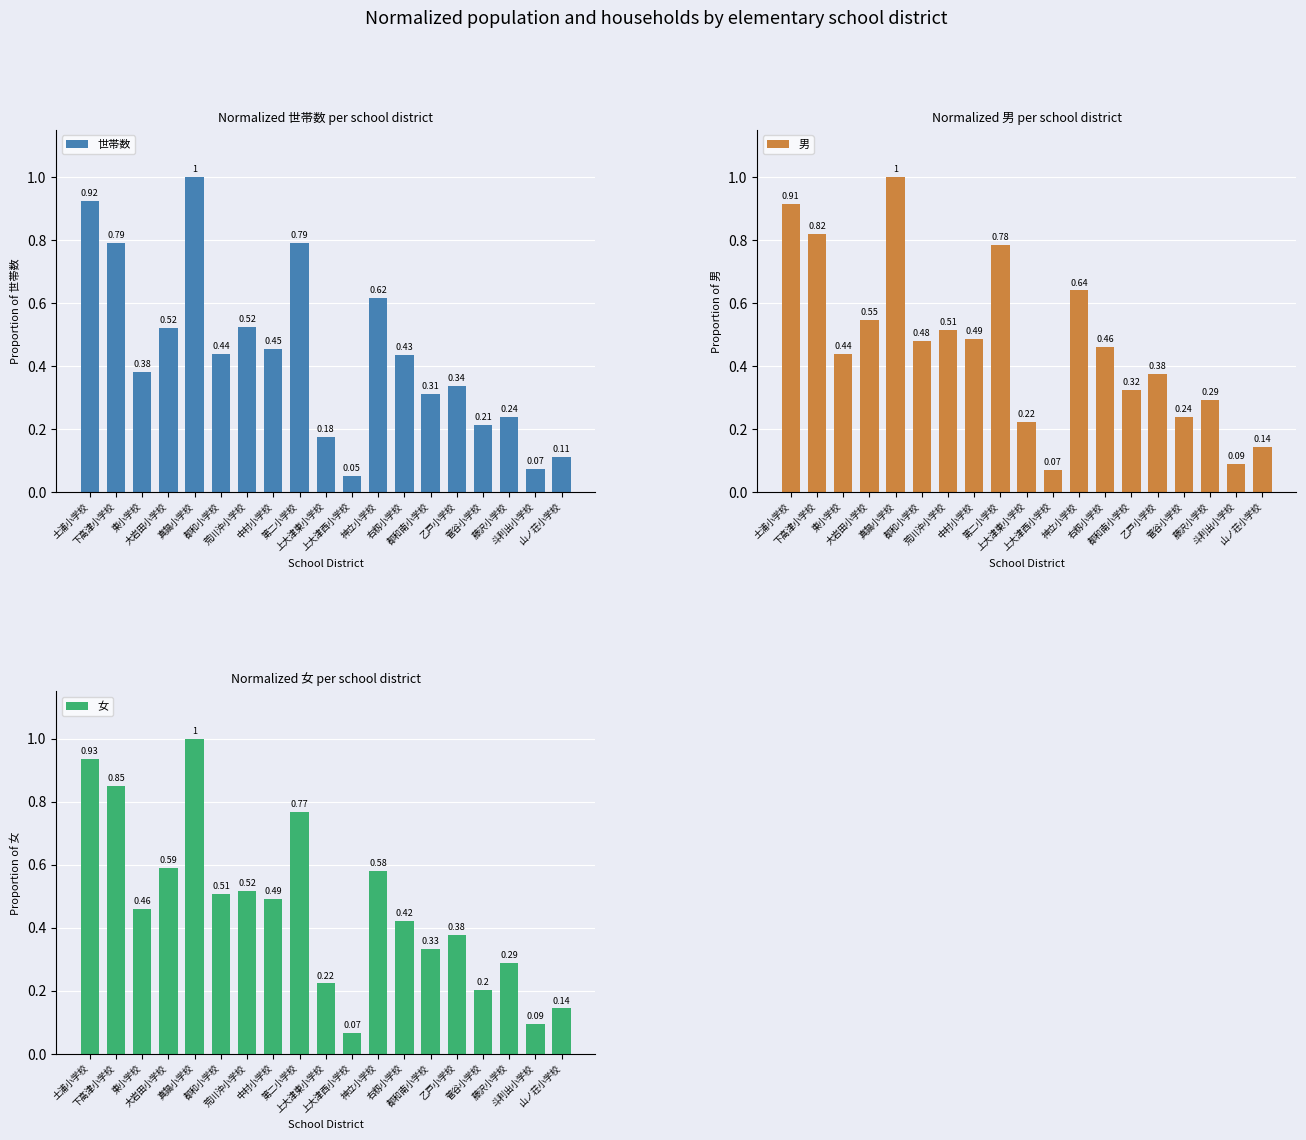

Is it true that 男 equals 0.1 at 上大津西小学校?

True